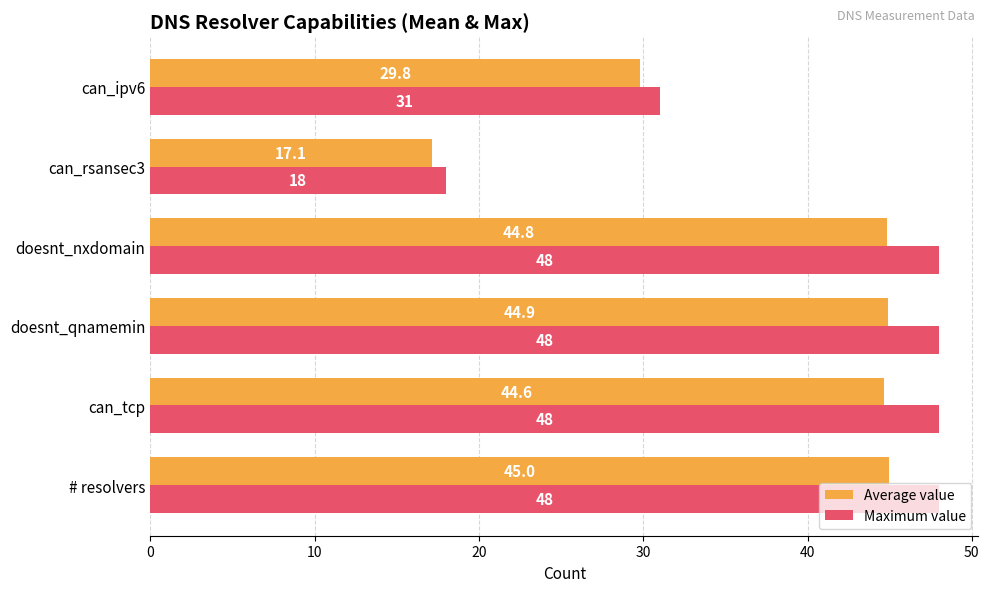

How many distinct data groups are displayed?

2